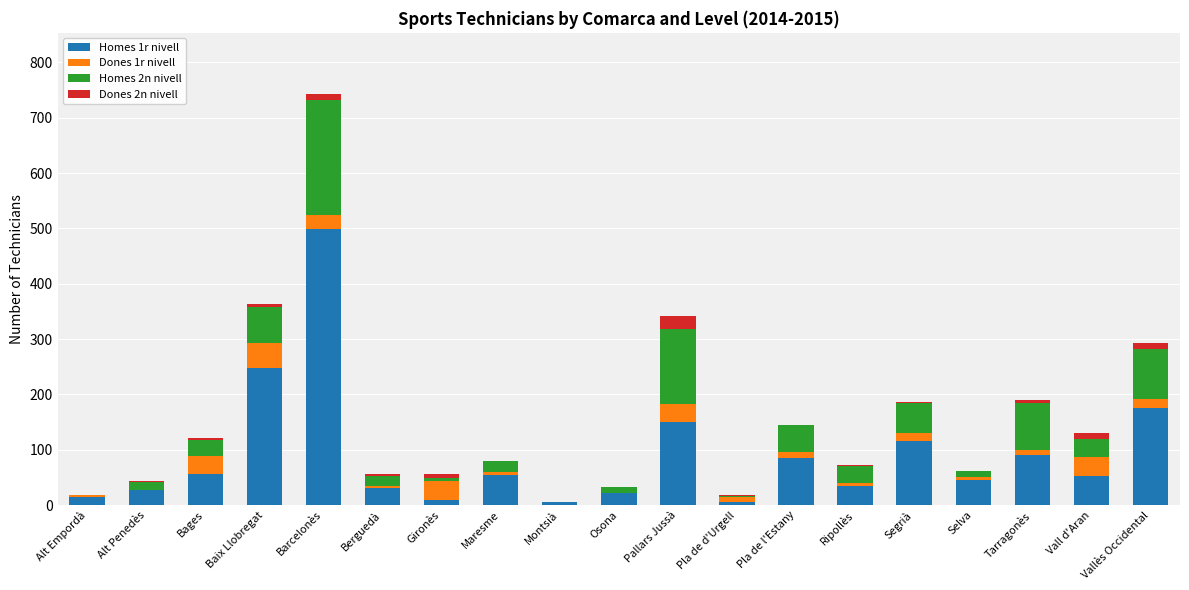

The Homes 1r nivell series shows 43 at Pla de l'Estany. True or false?

False